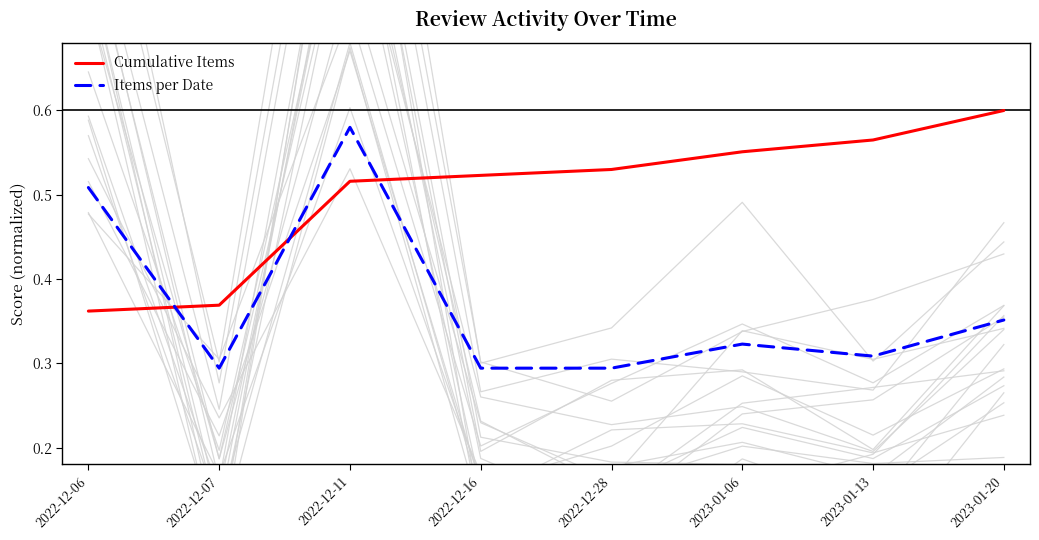

Rank the series at 2023-01-13 from highest to lowest value.

Cumulative Items, Items per Date